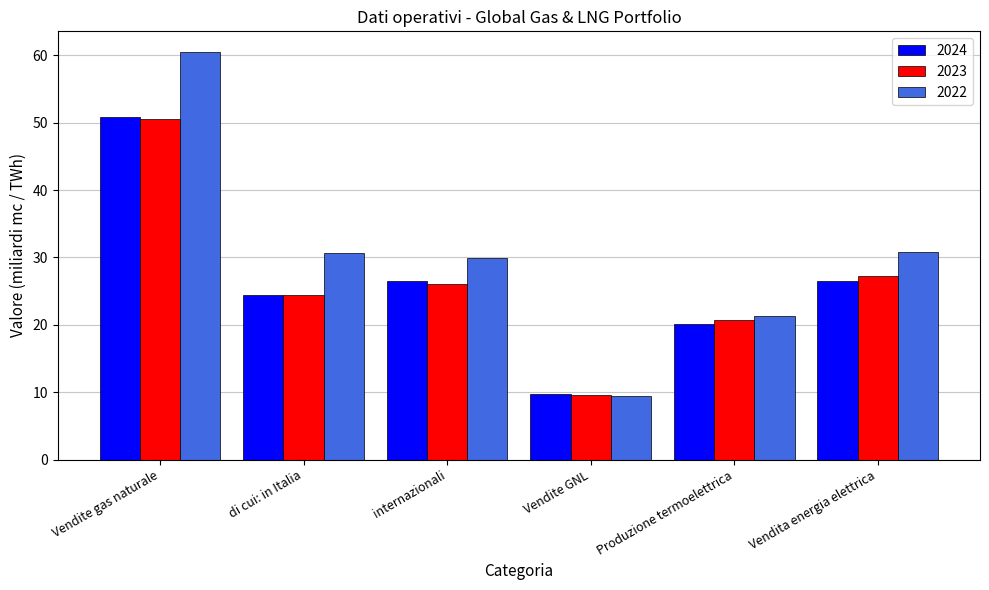

What is the spread (max minus min) of values at di cui: in Italia?

6.3